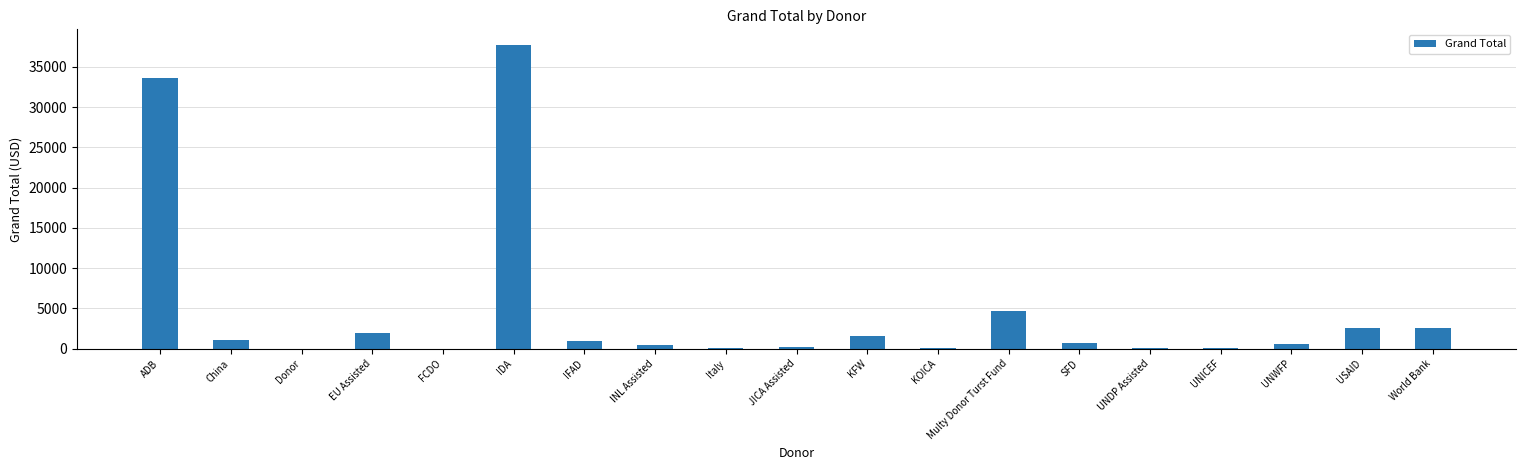

What is the sum of all values?

89152.2